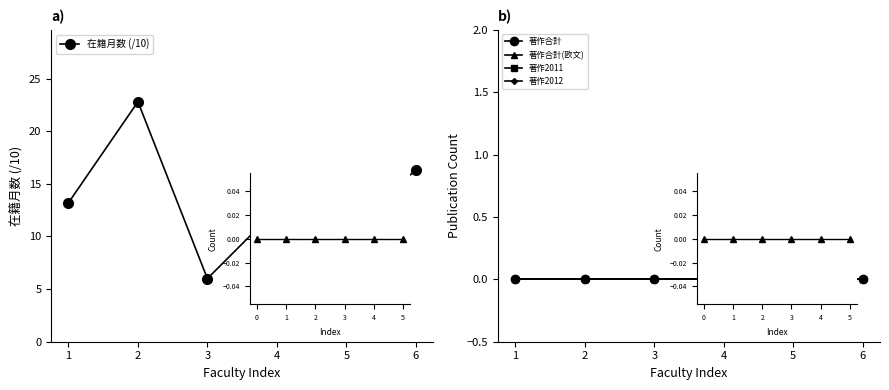

At which category is the sum across all series the highest?

2